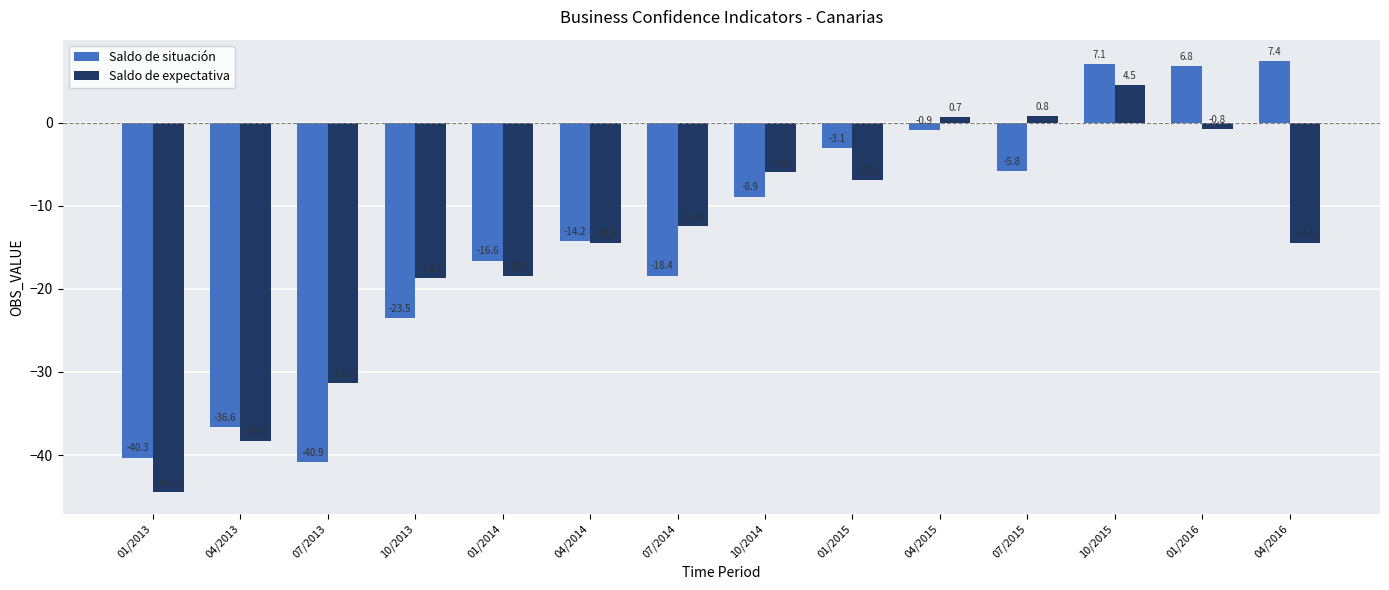

What is the sum of the Saldo de expectativa values at 10/2013 and 01/2015?

-25.6